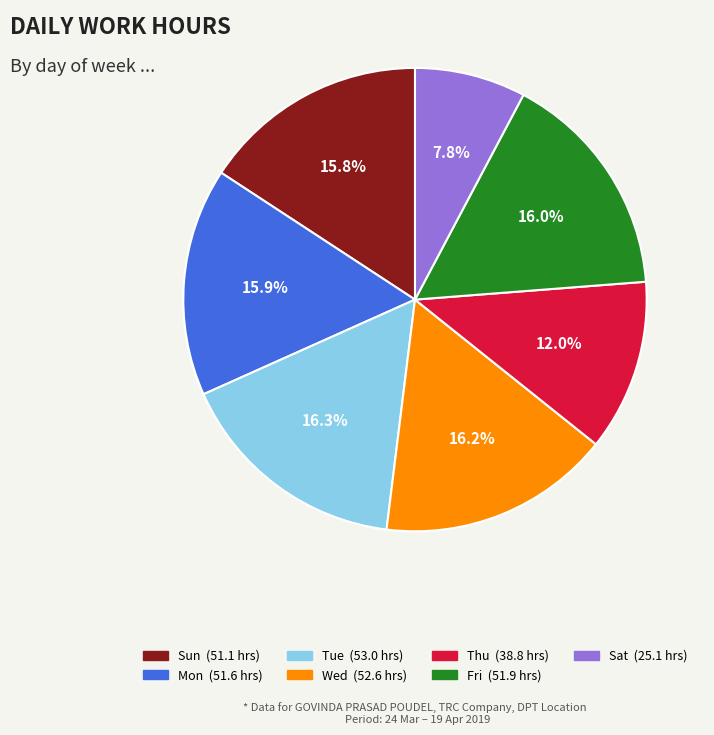

Does any single category account for the majority?

No